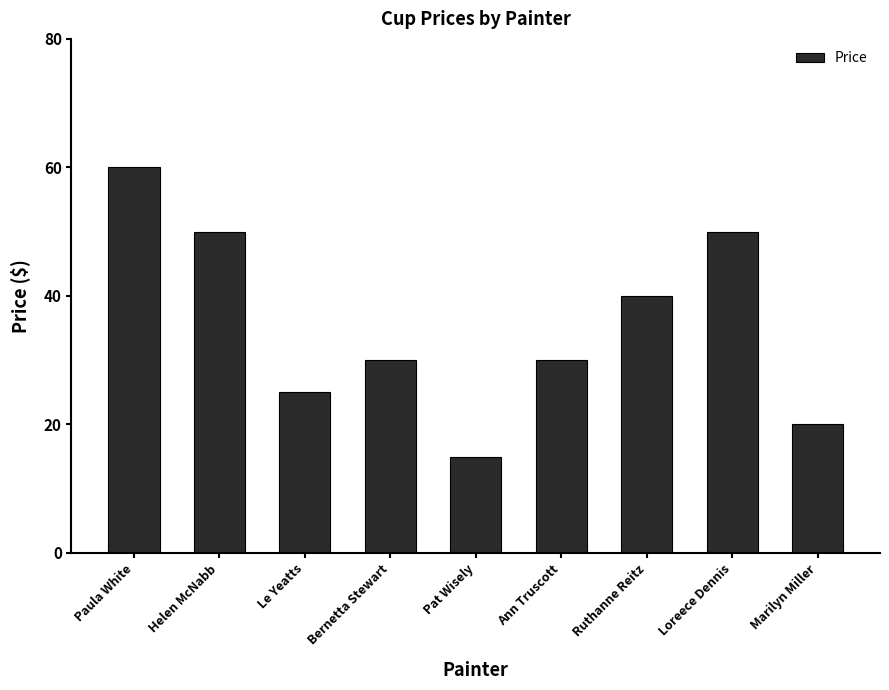

Read the value at Marilyn Miller.

20